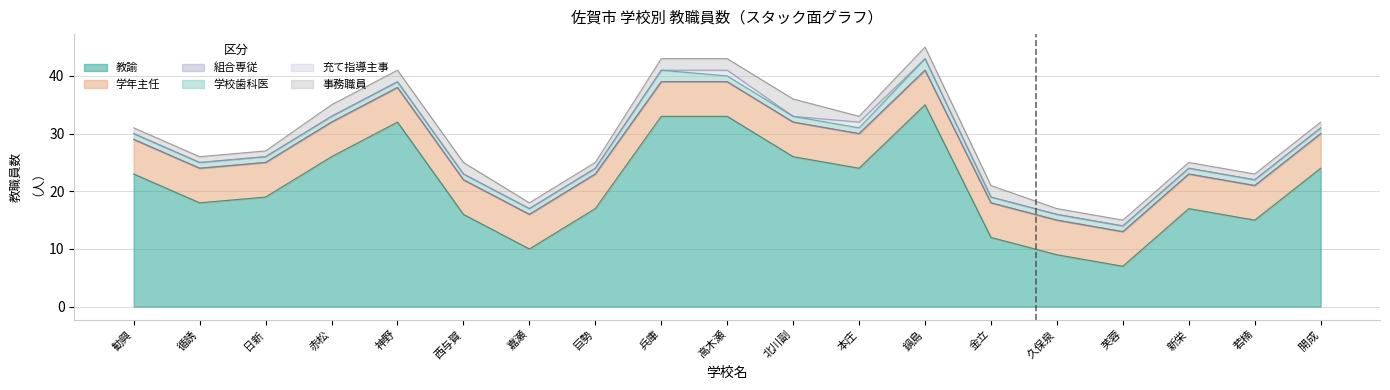

What is the label of the 4th point from the right?

芙蓉